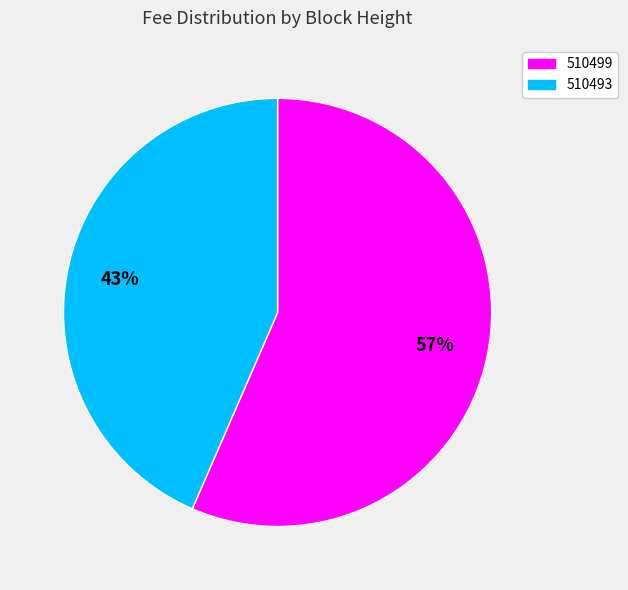

Which slice is the smallest?

510493